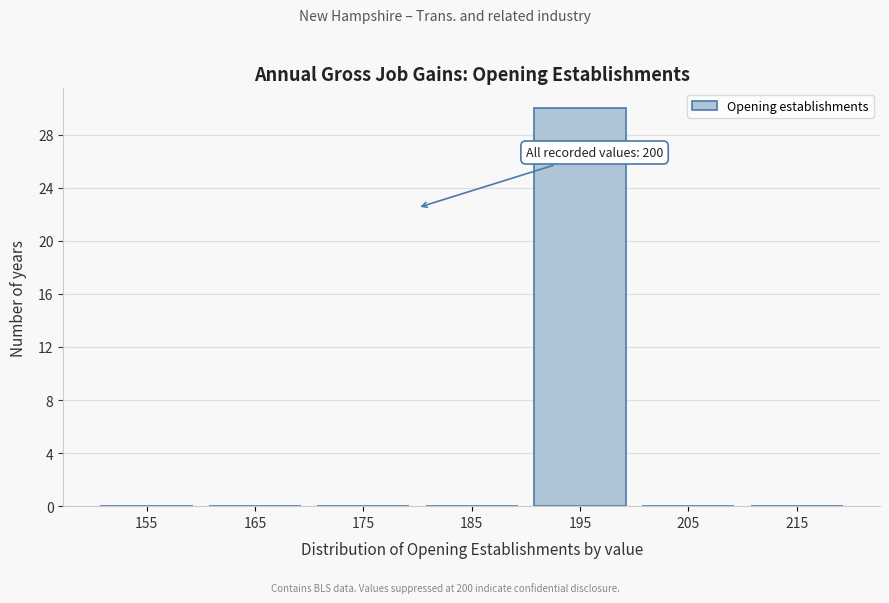

Reading left to right, extract all data points from this chart.

155=0	165=0	175=0	185=0	195=30	205=0	215=0